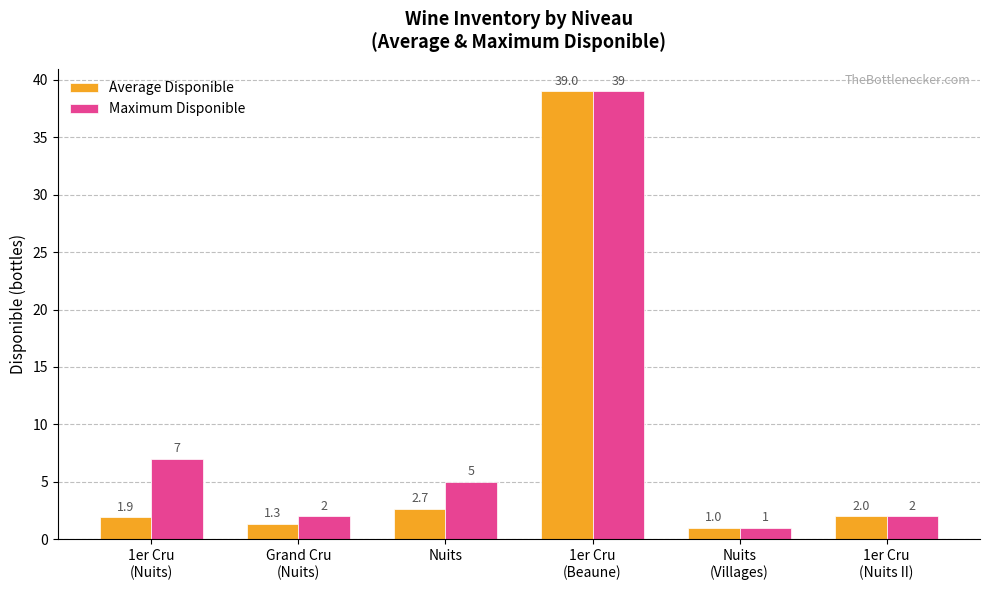

How many bars are there in total?

12